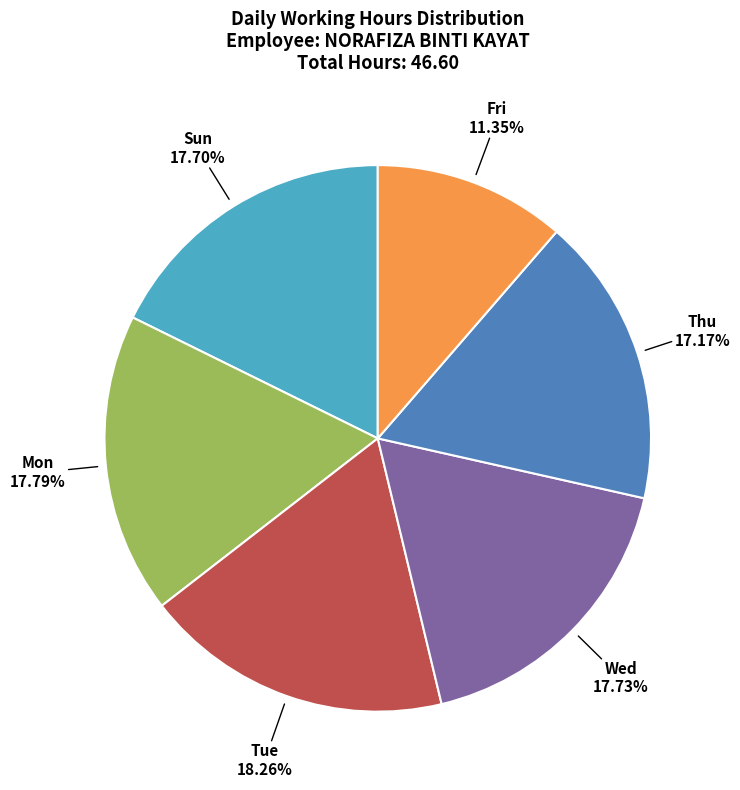

Is there a majority slice in this chart?

No